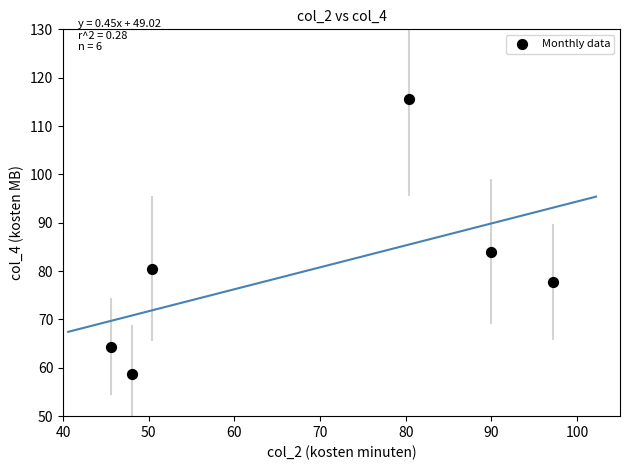

What Y value in the scatter plot is closest to 87?

84.0